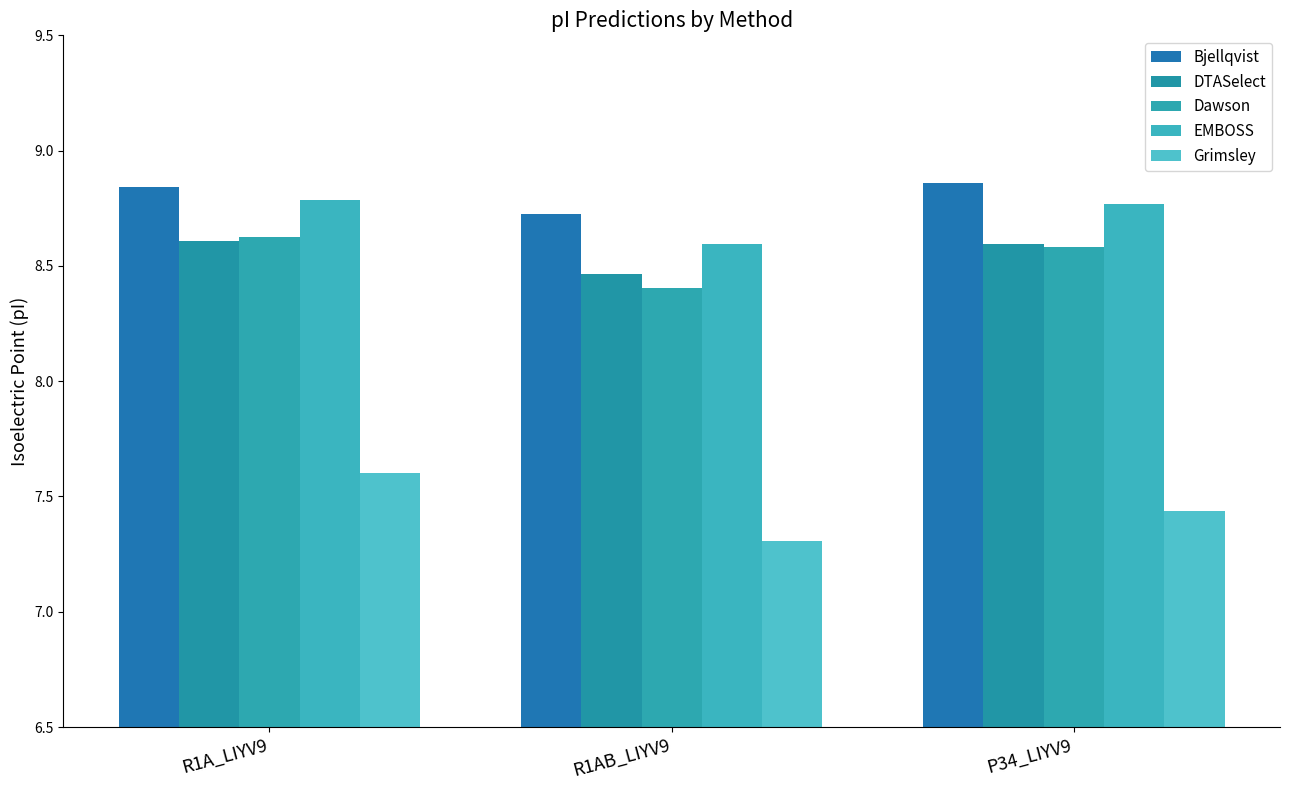

How many groups of bars are there?

3